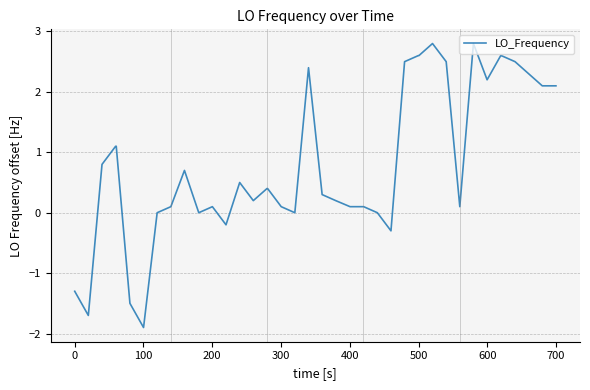

What is the difference between the maximum and minimum values?

4.7